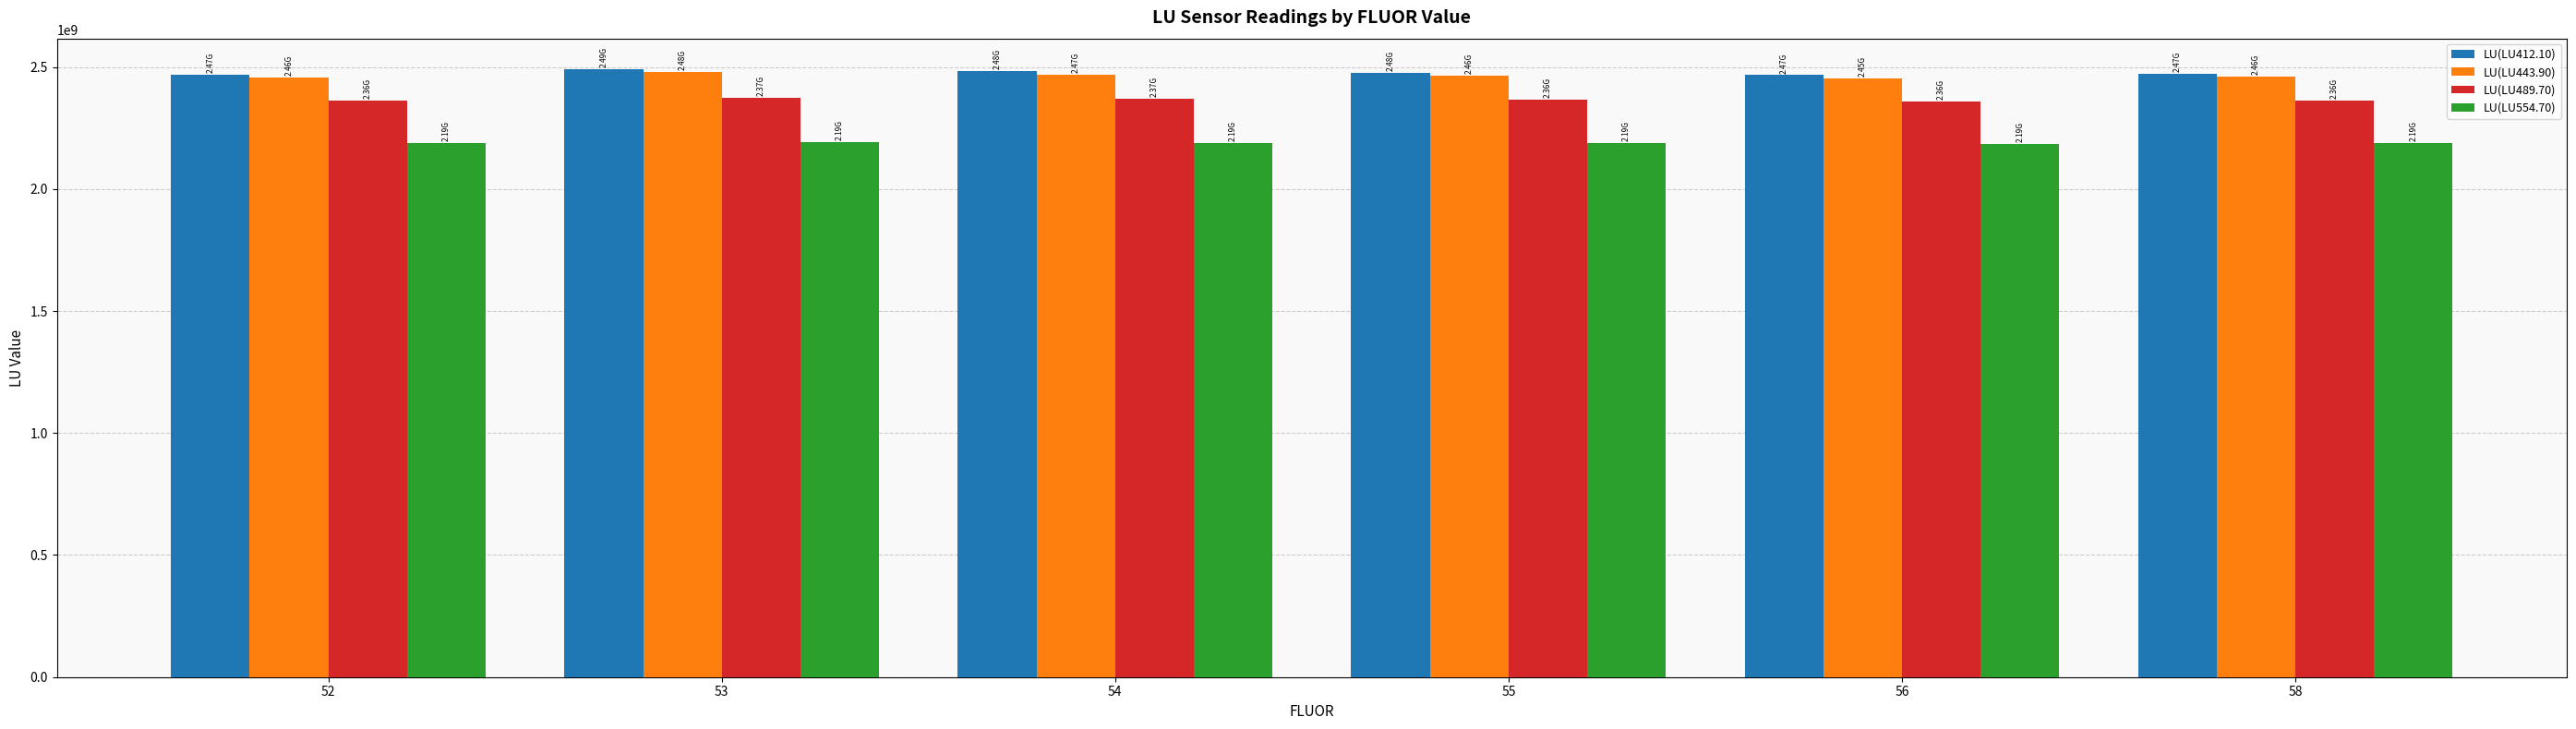

How many bars are there in total?

24